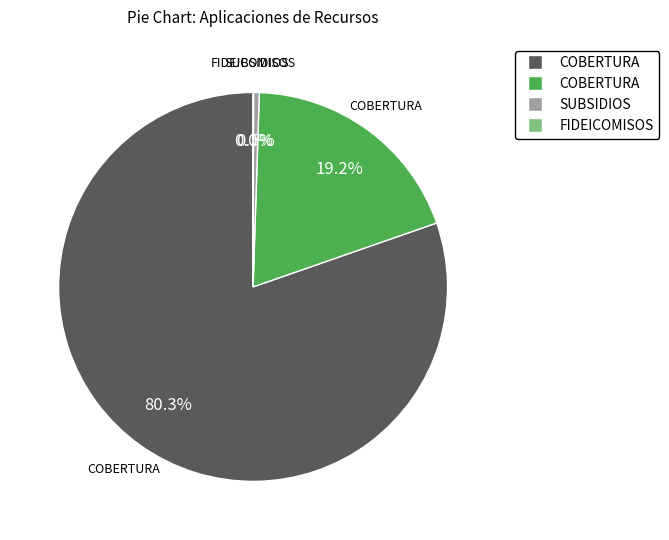

Is there any slice that represents more than half of the pie?

Yes